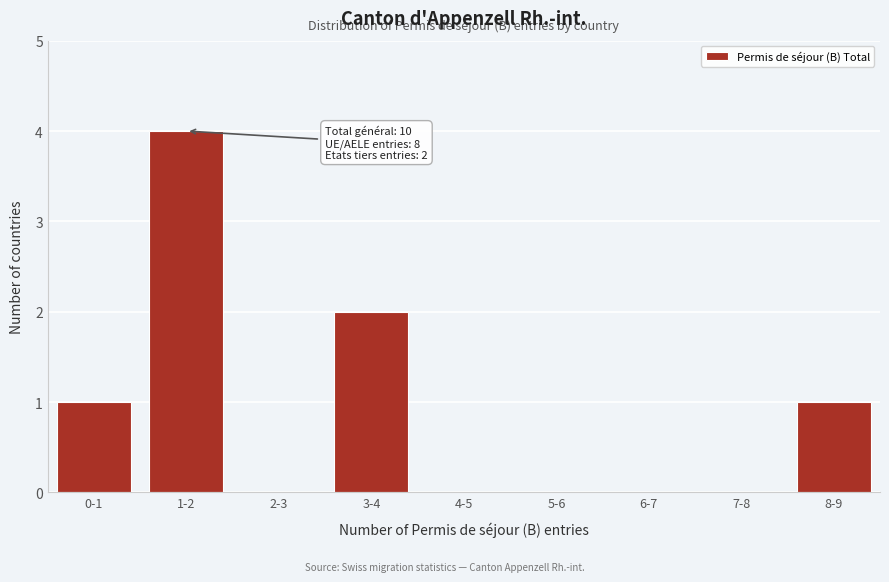

Reading left to right, list all the values displayed in this chart.

0-1=1	1-2=4	2-3=0	3-4=2	4-5=0	5-6=0	6-7=0	7-8=0	8-9=1